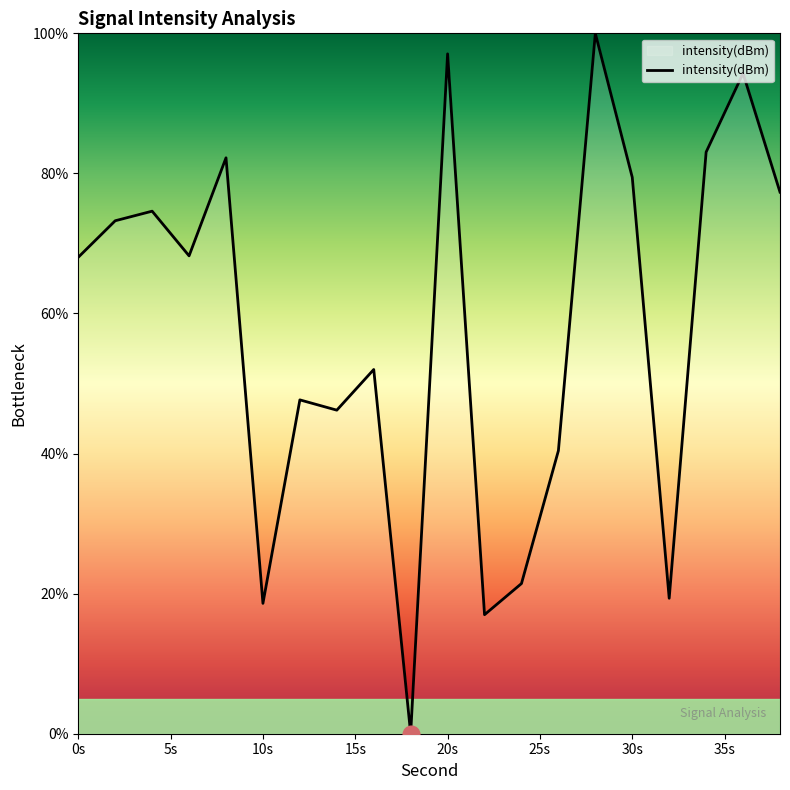

How many interior local peaks (higher than both neighbors) does the data have?

7